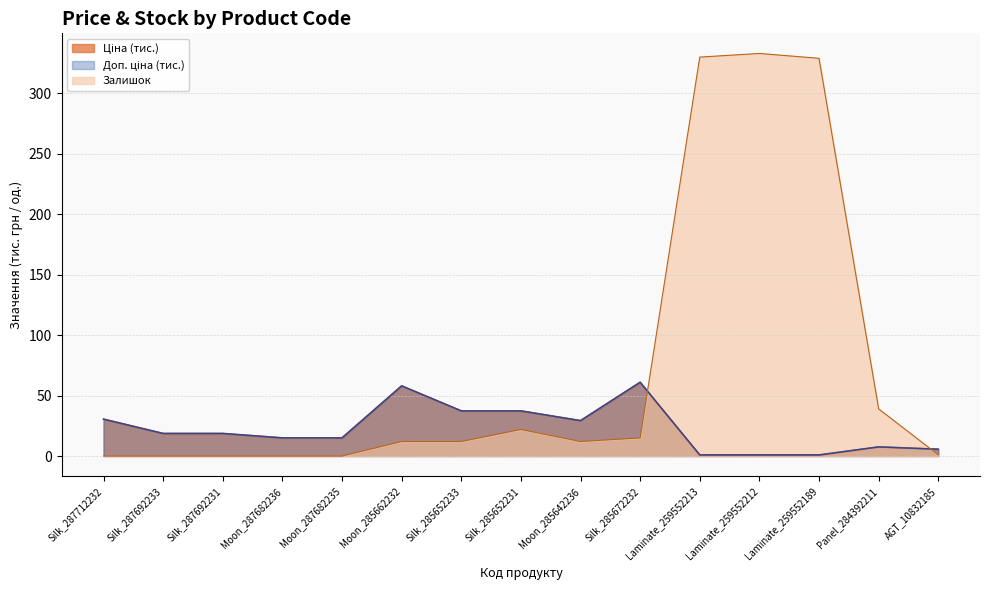

At which category does Ціна reach its first local valley?

Moon_285642236